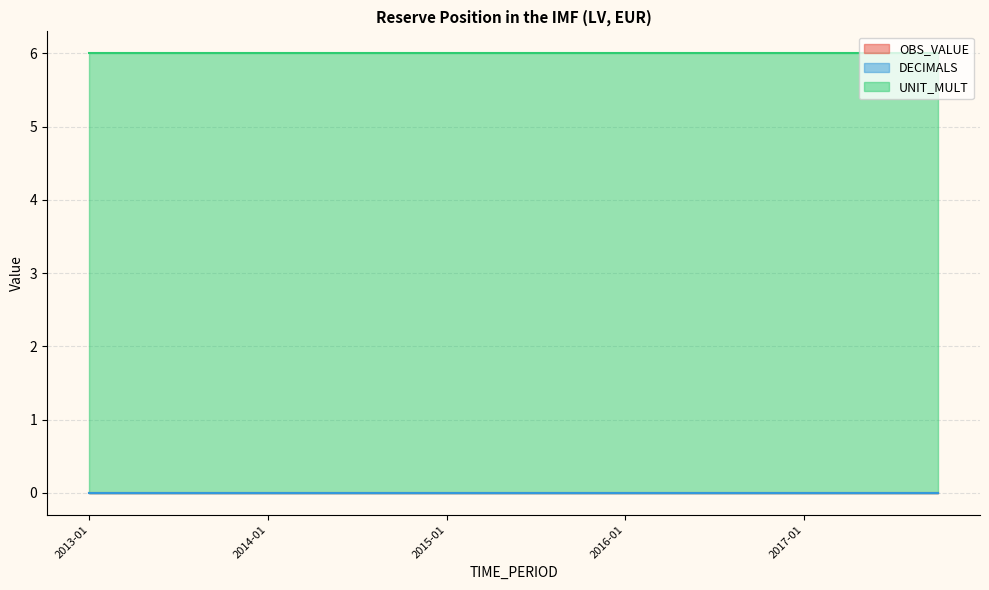

Which series has the widest spread of values?

OBS_VALUE